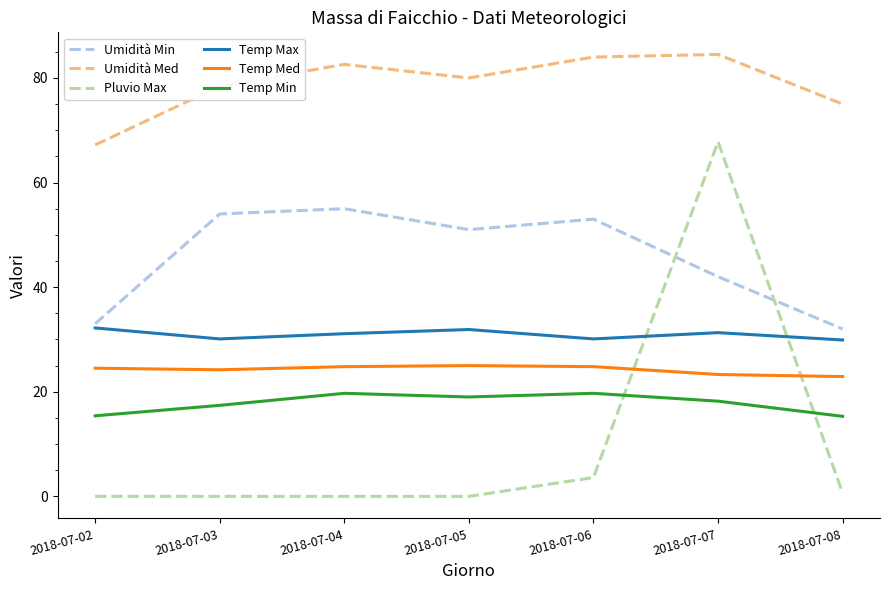

How many lines are shown in the chart?

6